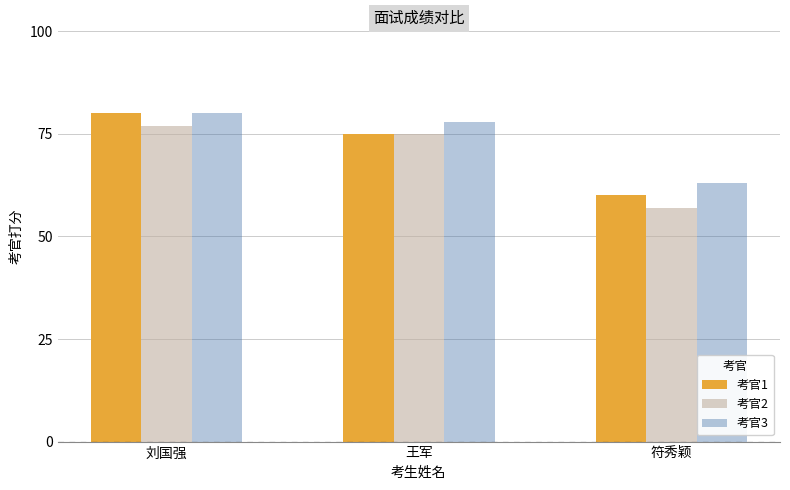

How many series are shown in this chart?

3